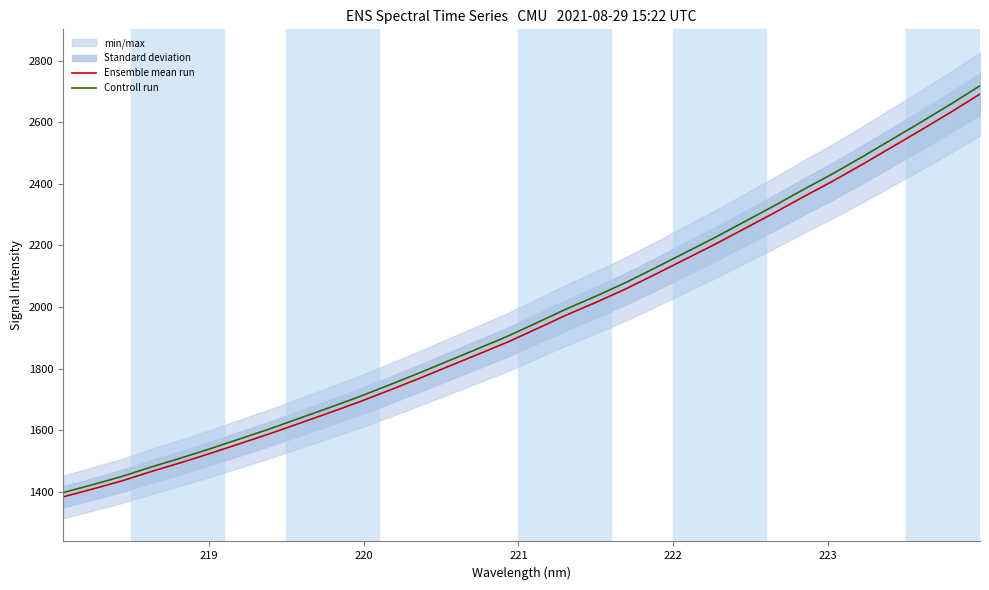

List the series in order of their peak value, lowest first.

Ensemble mean run, Controll run